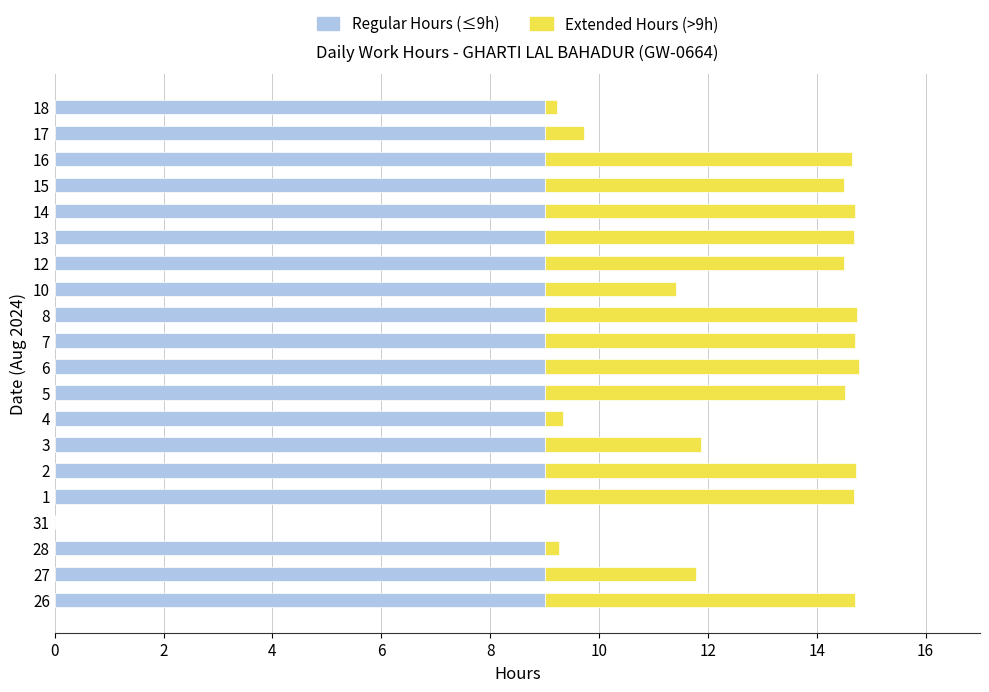

What is the average value of the Regular Hours (≤9h) series?

8.6